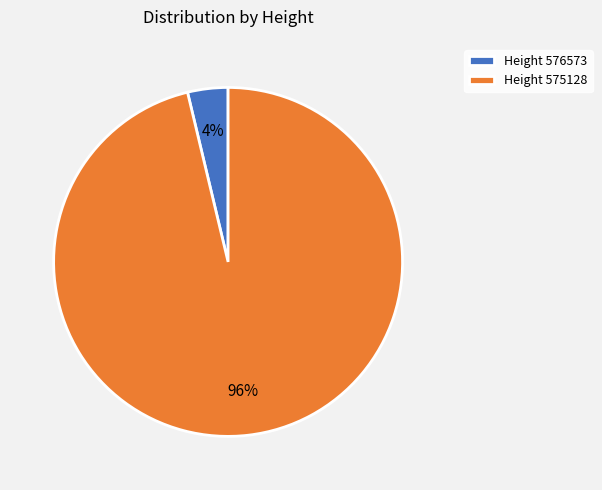

Which slice is the smallest?

Height 576573